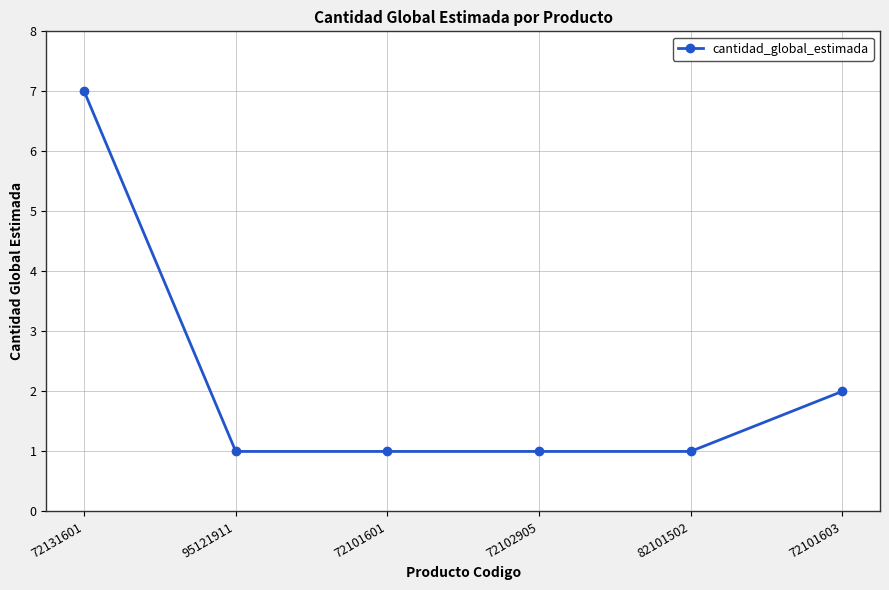

What is the value of the 3rd point from the left?

1